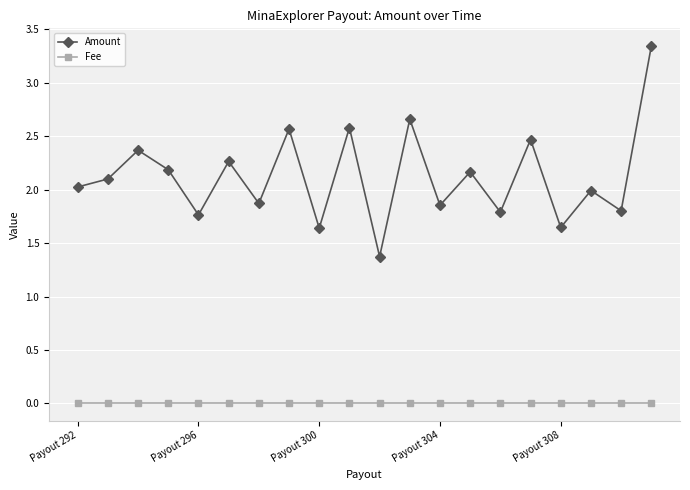

List the series in order of their peak value, highest first.

Amount, Fee